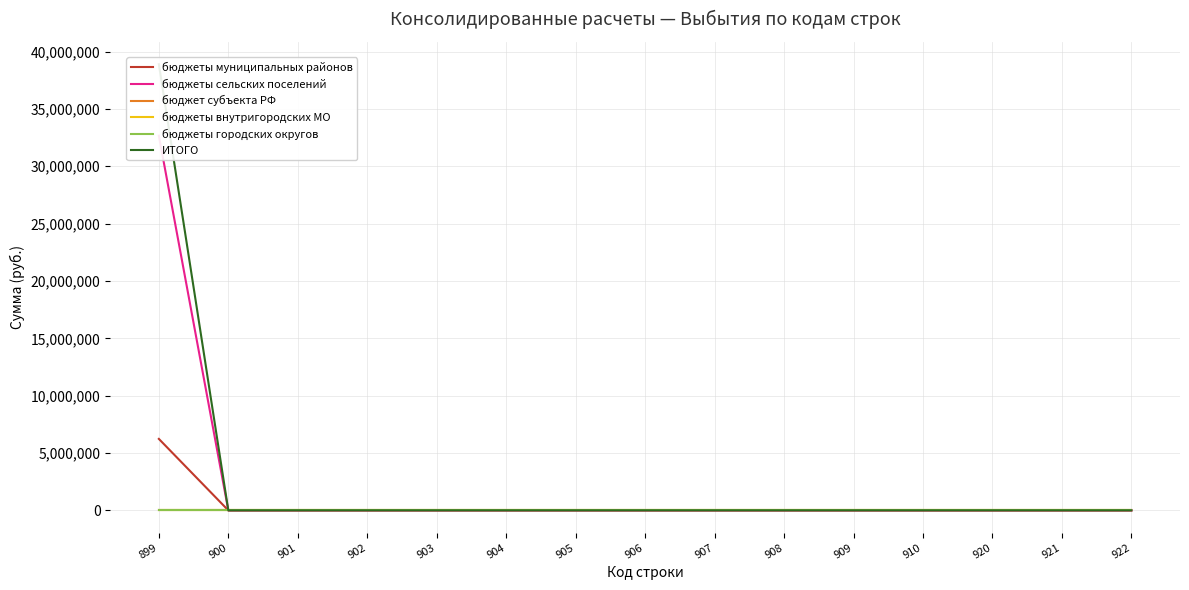

What is the maximum value shown in the chart?

38890943